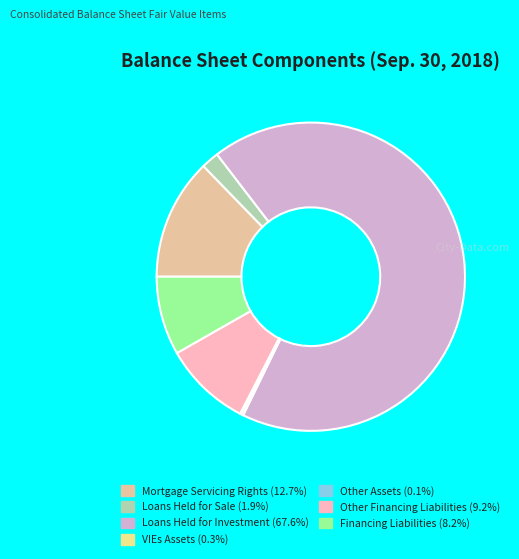

Is there any slice that represents more than half of the pie?

Yes